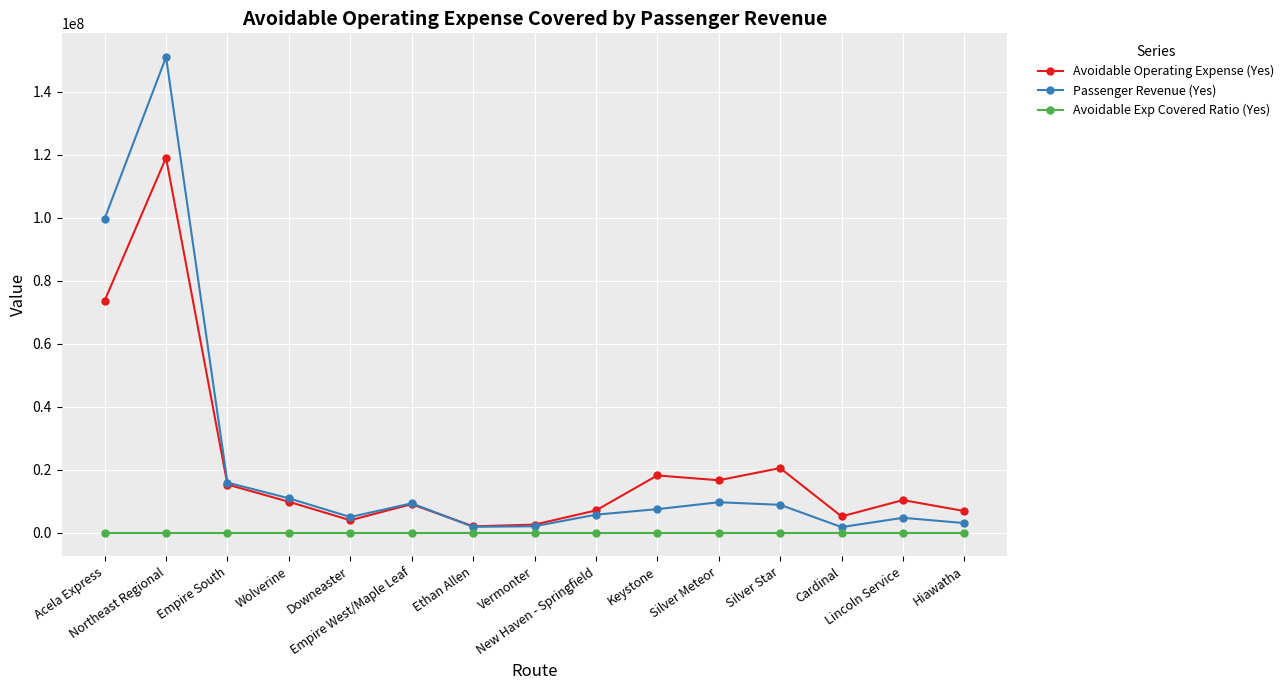

Rank the series by their maximum value, from highest to lowest.

Passenger Revenue (Yes), Avoidable Operating Expense (Yes), Avoidable Exp Covered Ratio (Yes)